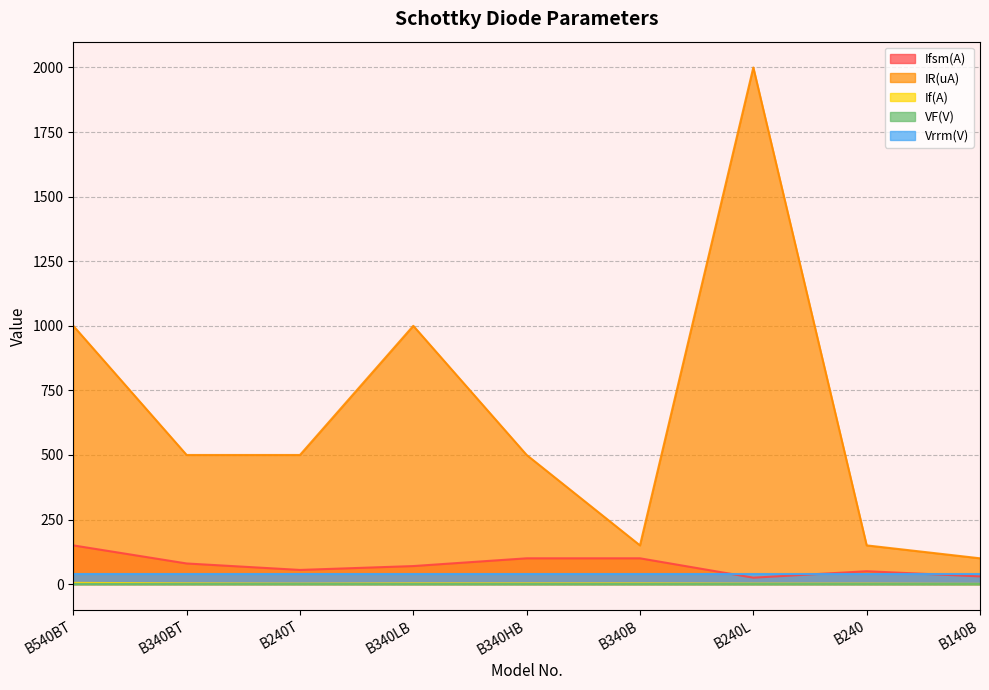

Which series has the largest total across all categories?

IR(uA)